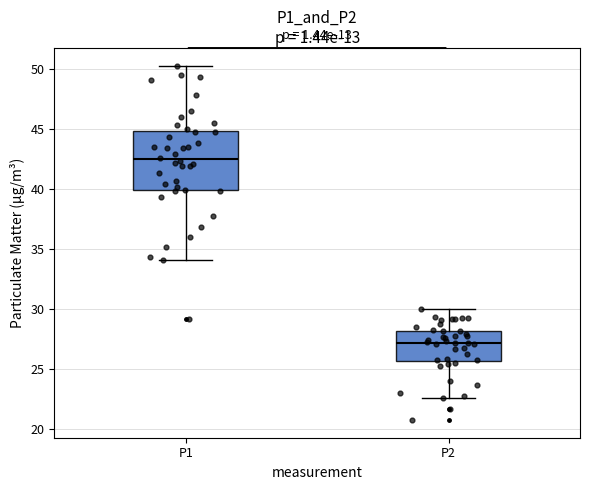

Comparing the boxes themselves (not the whiskers), which one is the tallest?

P1